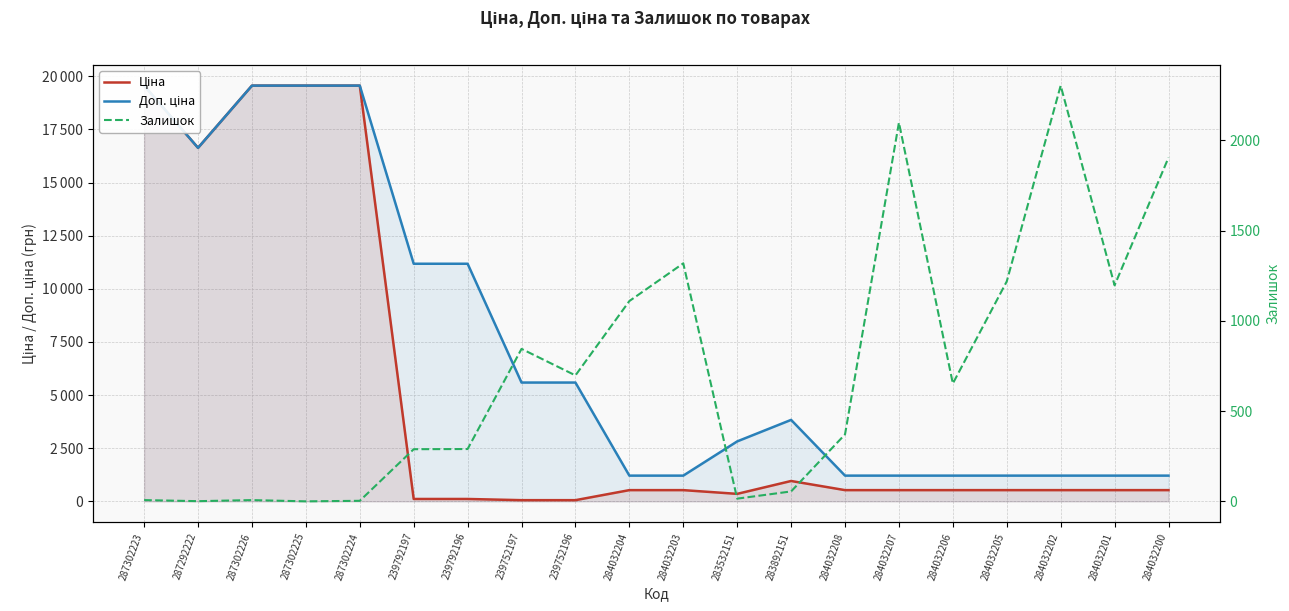

What is the label of the 15th point from the right?

239792197